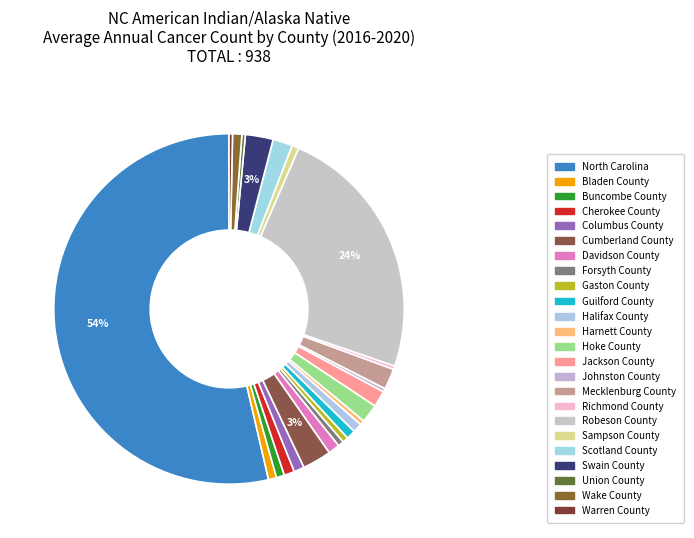

How many segments does this pie chart have?

24